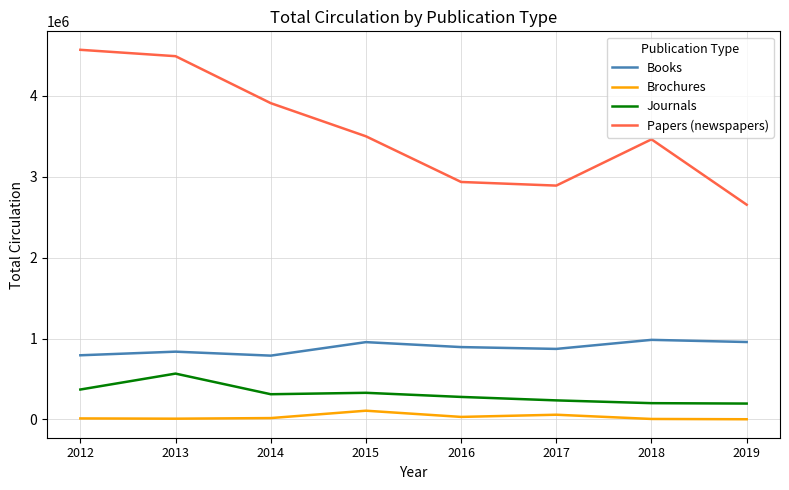

Between 2014 and 2017, which series saw the biggest shift?

Papers (newspapers)